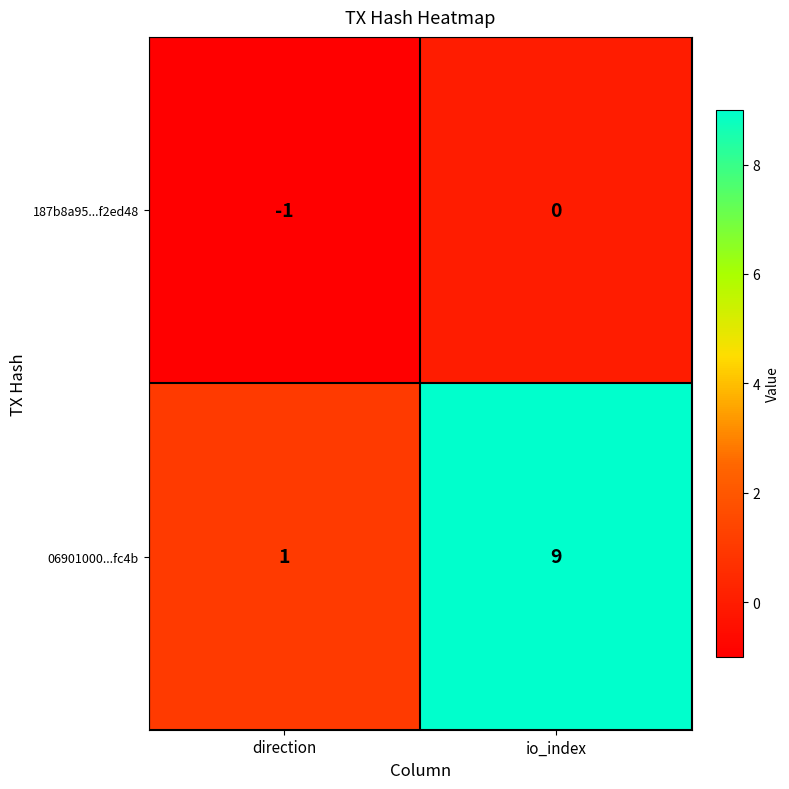

How many categories are shown in the chart?

2